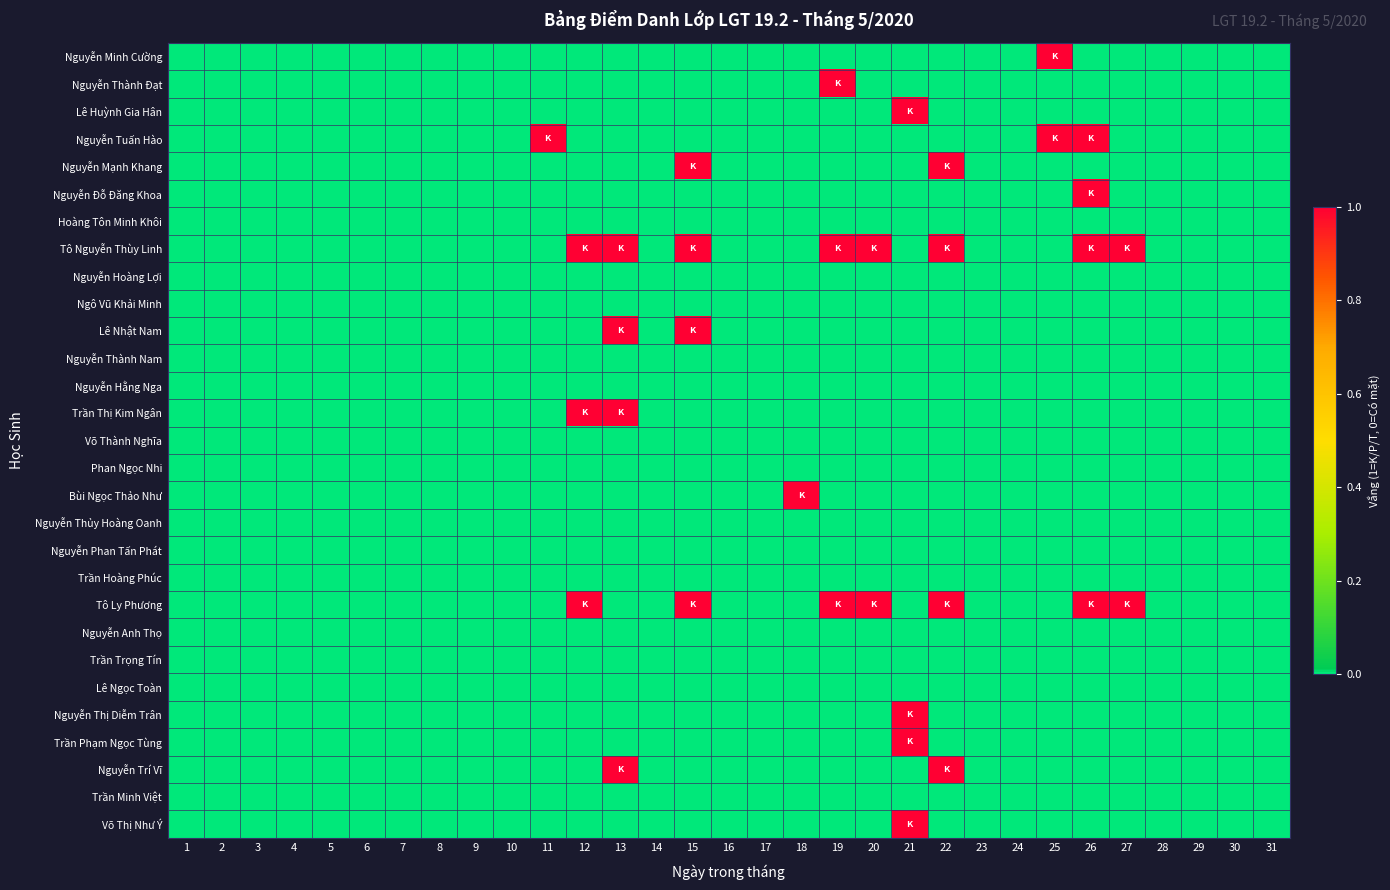

Reading left to right, what are all the values shown in this chart?

Nguyễn Minh Cường: 1=0	2=0	3=0	4=0	5=0	6=0	7=0	8=0	9=0	10=0	11=0	12=0	13=0	14=0	15=0	16=0	17=0	18=0	19=0	20=0	21=0	22=0	23=0	24=0	25=1	26=0	27=0	28=0	29=0	30=0	31=0
Nguyễn Thành Đạt: 1=0	2=0	3=0	4=0	5=0	6=0	7=0	8=0	9=0	10=0	11=0	12=0	13=0	14=0	15=0	16=0	17=0	18=0	19=1	20=0	21=0	22=0	23=0	24=0	25=0	26=0	27=0	28=0	29=0	30=0	31=0
Lê Huỳnh Gia Hân: 1=0	2=0	3=0	4=0	5=0	6=0	7=0	8=0	9=0	10=0	11=0	12=0	13=0	14=0	15=0	16=0	17=0	18=0	19=0	20=0	21=1	22=0	23=0	24=0	25=0	26=0	27=0	28=0	29=0	30=0	31=0
Nguyễn Tuấn Hào: 1=0	2=0	3=0	4=0	5=0	6=0	7=0	8=0	9=0	10=0	11=1	12=0	13=0	14=0	15=0	16=0	17=0	18=0	19=0	20=0	21=0	22=0	23=0	24=0	25=1	26=1	27=0	28=0	29=0	30=0	31=0
Nguyễn Mạnh Khang: 1=0	2=0	3=0	4=0	5=0	6=0	7=0	8=0	9=0	10=0	11=0	12=0	13=0	14=0	15=1	16=0	17=0	18=0	19=0	20=0	21=0	22=1	23=0	24=0	25=0	26=0	27=0	28=0	29=0	30=0	31=0
Nguyễn Đỗ Đăng Khoa: 1=0	2=0	3=0	4=0	5=0	6=0	7=0	8=0	9=0	10=0	11=0	12=0	13=0	14=0	15=0	16=0	17=0	18=0	19=0	20=0	21=0	22=0	23=0	24=0	25=0	26=1	27=0	28=0	29=0	30=0	31=0
Hoàng Tôn Minh Khôi: 1=0	2=0	3=0	4=0	5=0	6=0	7=0	8=0	9=0	10=0	11=0	12=0	13=0	14=0	15=0	16=0	17=0	18=0	19=0	20=0	21=0	22=0	23=0	24=0	25=0	26=0	27=0	28=0	29=0	30=0	31=0
Tô Nguyễn Thùy Linh: 1=0	2=0	3=0	4=0	5=0	6=0	7=0	8=0	9=0	10=0	11=0	12=1	13=1	14=0	15=1	16=0	17=0	18=0	19=1	20=1	21=0	22=1	23=0	24=0	25=0	26=1	27=1	28=0	29=0	30=0	31=0
Nguyễn Hoàng Lợi: 1=0	2=0	3=0	4=0	5=0	6=0	7=0	8=0	9=0	10=0	11=0	12=0	13=0	14=0	15=0	16=0	17=0	18=0	19=0	20=0	21=0	22=0	23=0	24=0	25=0	26=0	27=0	28=0	29=0	30=0	31=0
Ngô Vũ Khải Minh: 1=0	2=0	3=0	4=0	5=0	6=0	7=0	8=0	9=0	10=0	11=0	12=0	13=0	14=0	15=0	16=0	17=0	18=0	19=0	20=0	21=0	22=0	23=0	24=0	25=0	26=0	27=0	28=0	29=0	30=0	31=0
Lê Nhật Nam: 1=0	2=0	3=0	4=0	5=0	6=0	7=0	8=0	9=0	10=0	11=0	12=0	13=1	14=0	15=1	16=0	17=0	18=0	19=0	20=0	21=0	22=0	23=0	24=0	25=0	26=0	27=0	28=0	29=0	30=0	31=0
Nguyễn Thành Nam: 1=0	2=0	3=0	4=0	5=0	6=0	7=0	8=0	9=0	10=0	11=0	12=0	13=0	14=0	15=0	16=0	17=0	18=0	19=0	20=0	21=0	22=0	23=0	24=0	25=0	26=0	27=0	28=0	29=0	30=0	31=0
Nguyễn Hằng Nga: 1=0	2=0	3=0	4=0	5=0	6=0	7=0	8=0	9=0	10=0	11=0	12=0	13=0	14=0	15=0	16=0	17=0	18=0	19=0	20=0	21=0	22=0	23=0	24=0	25=0	26=0	27=0	28=0	29=0	30=0	31=0
Trần Thị Kim Ngân: 1=0	2=0	3=0	4=0	5=0	6=0	7=0	8=0	9=0	10=0	11=0	12=1	13=1	14=0	15=0	16=0	17=0	18=0	19=0	20=0	21=0	22=0	23=0	24=0	25=0	26=0	27=0	28=0	29=0	30=0	31=0
Võ Thành Nghĩa: 1=0	2=0	3=0	4=0	5=0	6=0	7=0	8=0	9=0	10=0	11=0	12=0	13=0	14=0	15=0	16=0	17=0	18=0	19=0	20=0	21=0	22=0	23=0	24=0	25=0	26=0	27=0	28=0	29=0	30=0	31=0
Phan Ngọc Nhi: 1=0	2=0	3=0	4=0	5=0	6=0	7=0	8=0	9=0	10=0	11=0	12=0	13=0	14=0	15=0	16=0	17=0	18=0	19=0	20=0	21=0	22=0	23=0	24=0	25=0	26=0	27=0	28=0	29=0	30=0	31=0
Bùi Ngọc Thảo Như: 1=0	2=0	3=0	4=0	5=0	6=0	7=0	8=0	9=0	10=0	11=0	12=0	13=0	14=0	15=0	16=0	17=0	18=1	19=0	20=0	21=0	22=0	23=0	24=0	25=0	26=0	27=0	28=0	29=0	30=0	31=0
Nguyễn Thủy Hoàng Oanh: 1=0	2=0	3=0	4=0	5=0	6=0	7=0	8=0	9=0	10=0	11=0	12=0	13=0	14=0	15=0	16=0	17=0	18=0	19=0	20=0	21=0	22=0	23=0	24=0	25=0	26=0	27=0	28=0	29=0	30=0	31=0
Nguyễn Phan Tấn Phát: 1=0	2=0	3=0	4=0	5=0	6=0	7=0	8=0	9=0	10=0	11=0	12=0	13=0	14=0	15=0	16=0	17=0	18=0	19=0	20=0	21=0	22=0	23=0	24=0	25=0	26=0	27=0	28=0	29=0	30=0	31=0
Trần Hoàng Phúc: 1=0	2=0	3=0	4=0	5=0	6=0	7=0	8=0	9=0	10=0	11=0	12=0	13=0	14=0	15=0	16=0	17=0	18=0	19=0	20=0	21=0	22=0	23=0	24=0	25=0	26=0	27=0	28=0	29=0	30=0	31=0
Tô Ly Phương: 1=0	2=0	3=0	4=0	5=0	6=0	7=0	8=0	9=0	10=0	11=0	12=1	13=0	14=0	15=1	16=0	17=0	18=0	19=1	20=1	21=0	22=1	23=0	24=0	25=0	26=1	27=1	28=0	29=0	30=0	31=0
Nguyễn Anh Thọ: 1=0	2=0	3=0	4=0	5=0	6=0	7=0	8=0	9=0	10=0	11=0	12=0	13=0	14=0	15=0	16=0	17=0	18=0	19=0	20=0	21=0	22=0	23=0	24=0	25=0	26=0	27=0	28=0	29=0	30=0	31=0
Trần Trọng Tín: 1=0	2=0	3=0	4=0	5=0	6=0	7=0	8=0	9=0	10=0	11=0	12=0	13=0	14=0	15=0	16=0	17=0	18=0	19=0	20=0	21=0	22=0	23=0	24=0	25=0	26=0	27=0	28=0	29=0	30=0	31=0
Lê Ngọc Toàn: 1=0	2=0	3=0	4=0	5=0	6=0	7=0	8=0	9=0	10=0	11=0	12=0	13=0	14=0	15=0	16=0	17=0	18=0	19=0	20=0	21=0	22=0	23=0	24=0	25=0	26=0	27=0	28=0	29=0	30=0	31=0
Nguyễn Thị Diễm Trân: 1=0	2=0	3=0	4=0	5=0	6=0	7=0	8=0	9=0	10=0	11=0	12=0	13=0	14=0	15=0	16=0	17=0	18=0	19=0	20=0	21=1	22=0	23=0	24=0	25=0	26=0	27=0	28=0	29=0	30=0	31=0
Trần Phạm Ngọc Tùng: 1=0	2=0	3=0	4=0	5=0	6=0	7=0	8=0	9=0	10=0	11=0	12=0	13=0	14=0	15=0	16=0	17=0	18=0	19=0	20=0	21=1	22=0	23=0	24=0	25=0	26=0	27=0	28=0	29=0	30=0	31=0
Nguyễn Trí Vĩ: 1=0	2=0	3=0	4=0	5=0	6=0	7=0	8=0	9=0	10=0	11=0	12=0	13=1	14=0	15=0	16=0	17=0	18=0	19=0	20=0	21=0	22=1	23=0	24=0	25=0	26=0	27=0	28=0	29=0	30=0	31=0
Trần Minh Việt: 1=0	2=0	3=0	4=0	5=0	6=0	7=0	8=0	9=0	10=0	11=0	12=0	13=0	14=0	15=0	16=0	17=0	18=0	19=0	20=0	21=0	22=0	23=0	24=0	25=0	26=0	27=0	28=0	29=0	30=0	31=0
Võ Thị Như Ý: 1=0	2=0	3=0	4=0	5=0	6=0	7=0	8=0	9=0	10=0	11=0	12=0	13=0	14=0	15=0	16=0	17=0	18=0	19=0	20=0	21=1	22=0	23=0	24=0	25=0	26=0	27=0	28=0	29=0	30=0	31=0